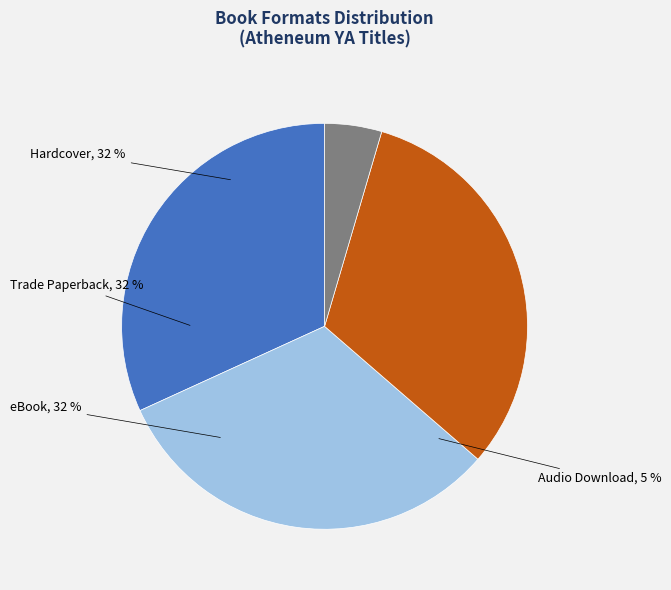

Which slice is the largest?

Hardcover